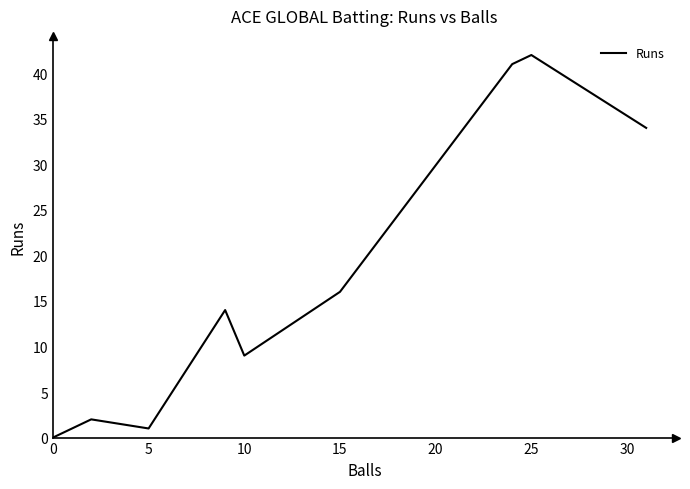

What is the sum of all values?

159